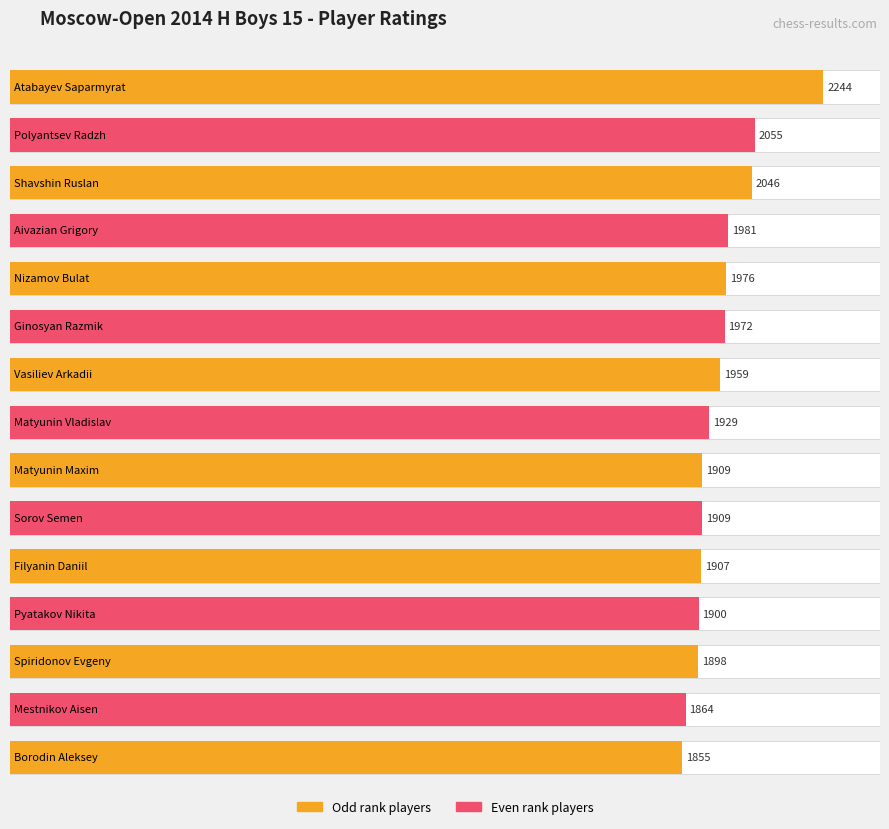

Reading left to right, what are all the values shown in this chart?

2244	2055	2046	1981	1976	1972	1959	1929	1909	1909	1907	1900	1898	1864	1855